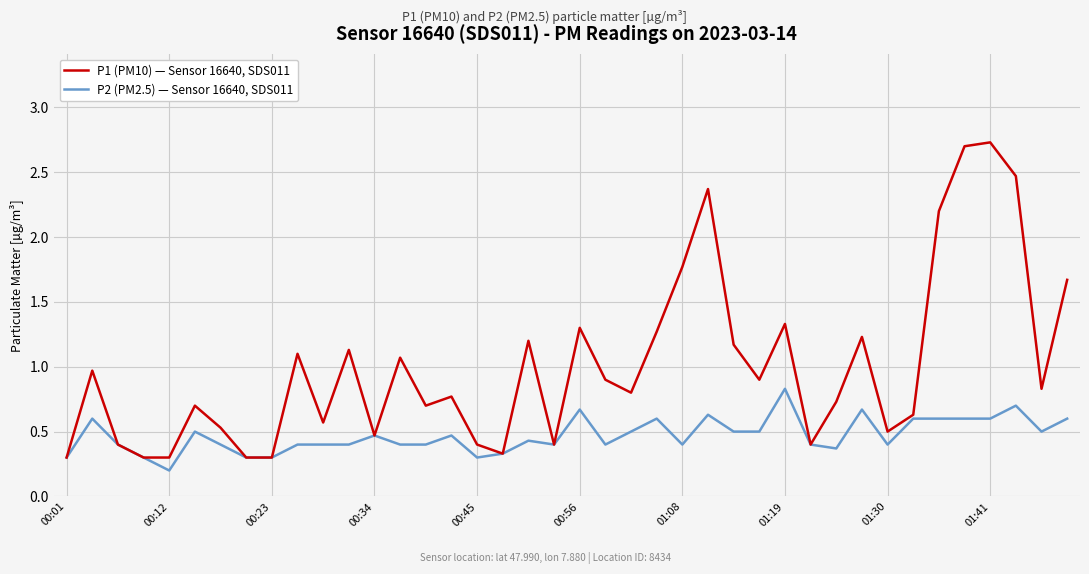

Which series has the largest total across all categories?

P1 (PM10) — Sensor 16640, SDS011